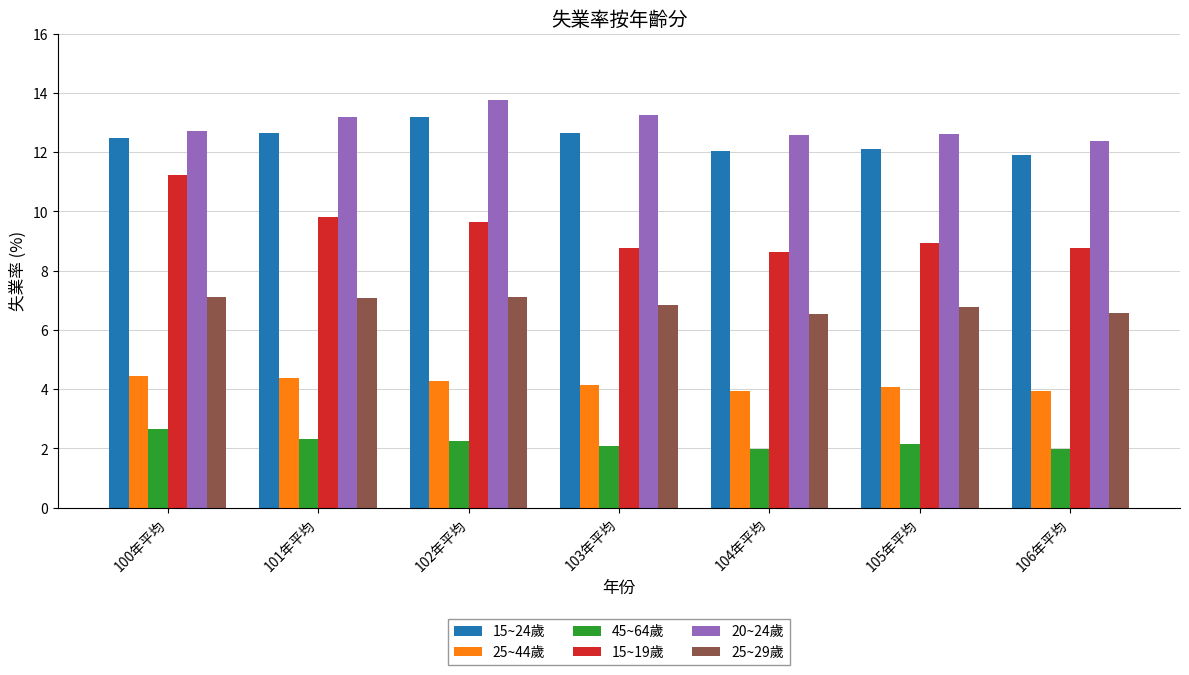

Count the number of data series in this chart.

6